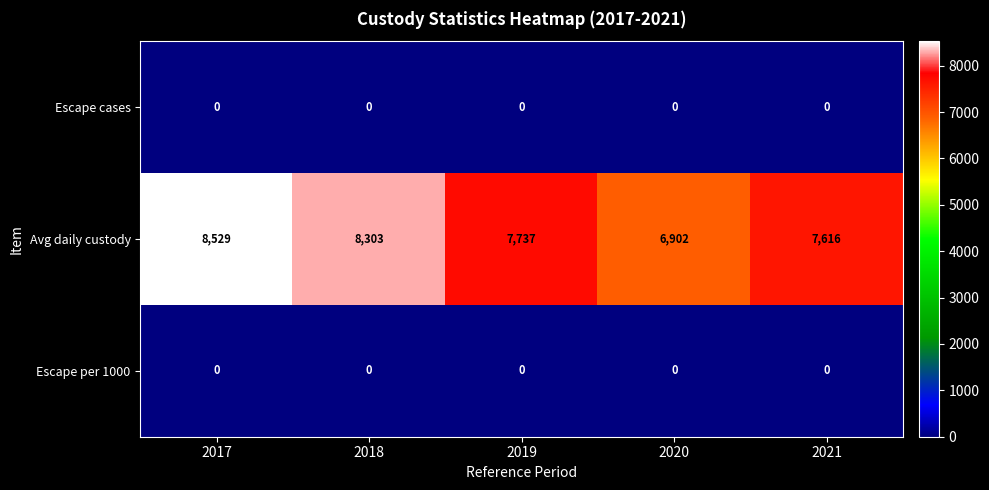

What is the difference between the Avg daily custody values at 2021 and 2017?

913